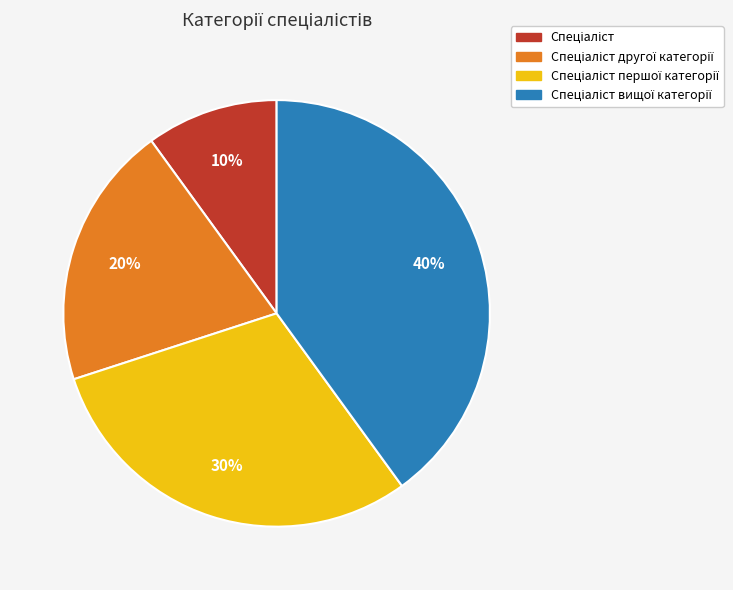

Does any single category account for the majority?

No